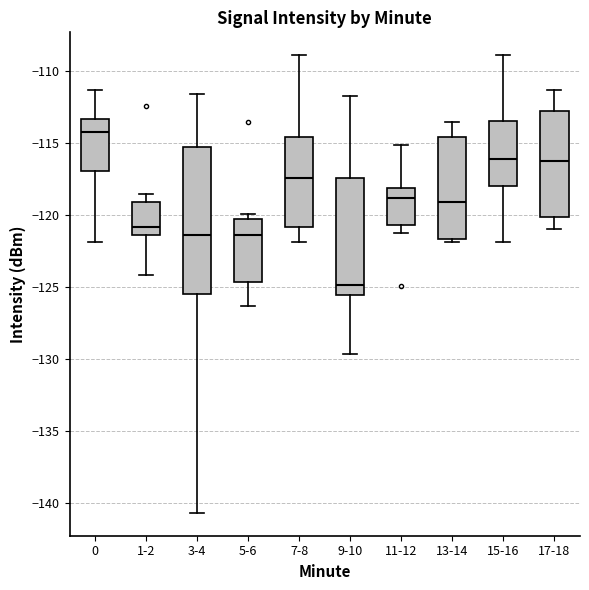

Which box has the lowest median line?

9-10